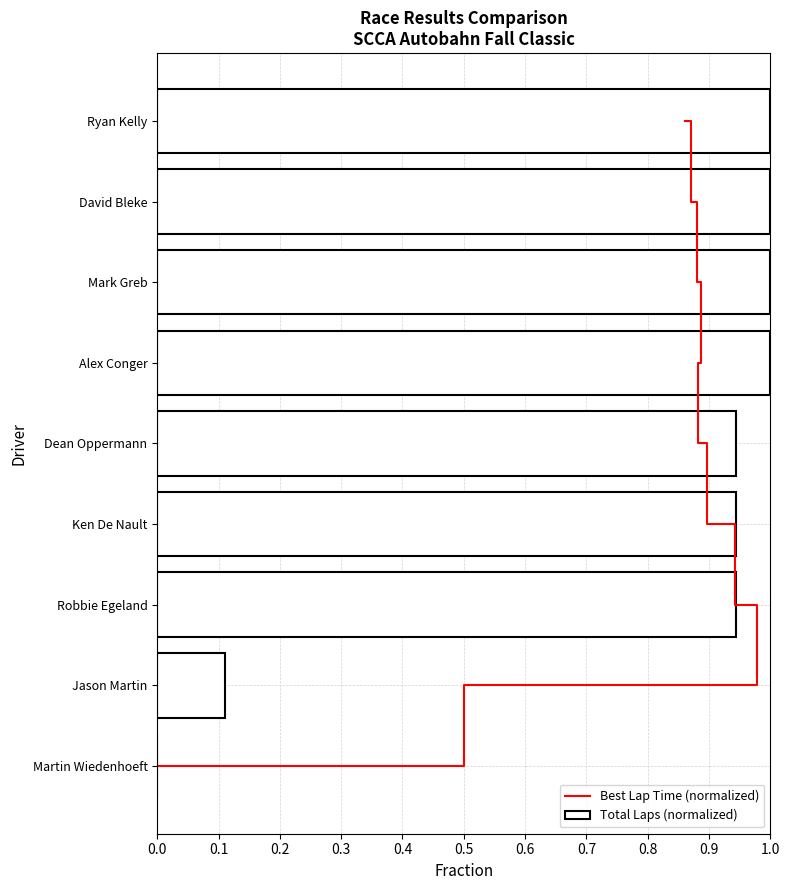

What is the difference between the highest and lowest values at 0.0?

1.0